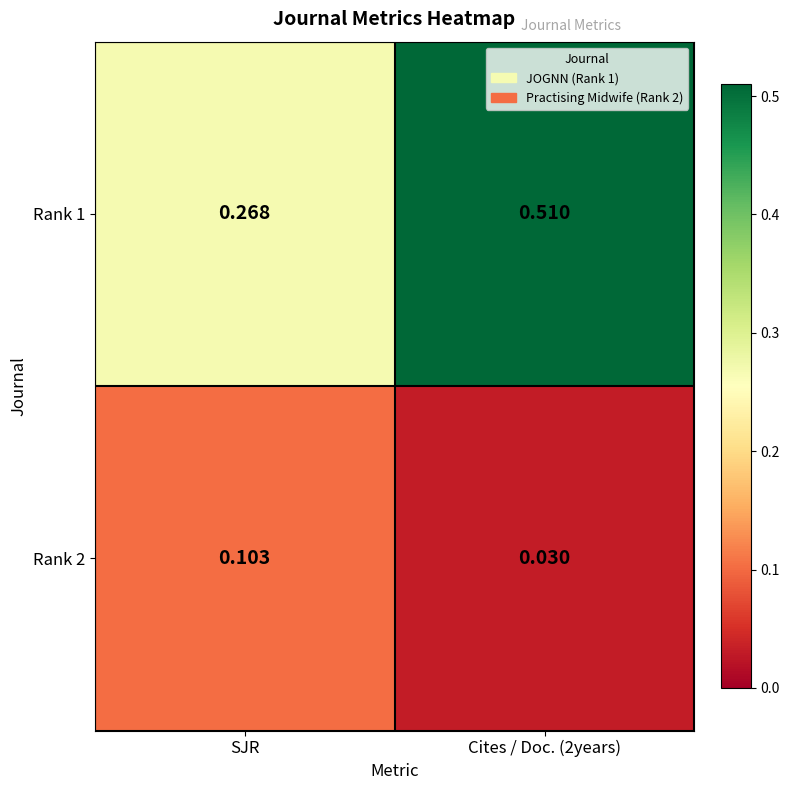

Where is Rank 1 nearest to the value 0?

SJR